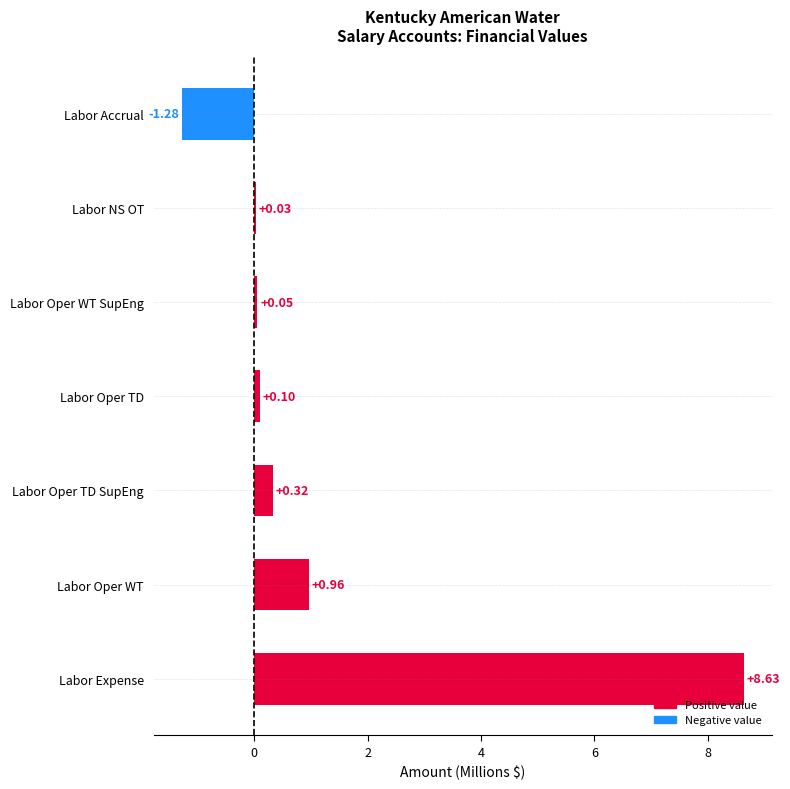

What is the sum of all values?

8.8